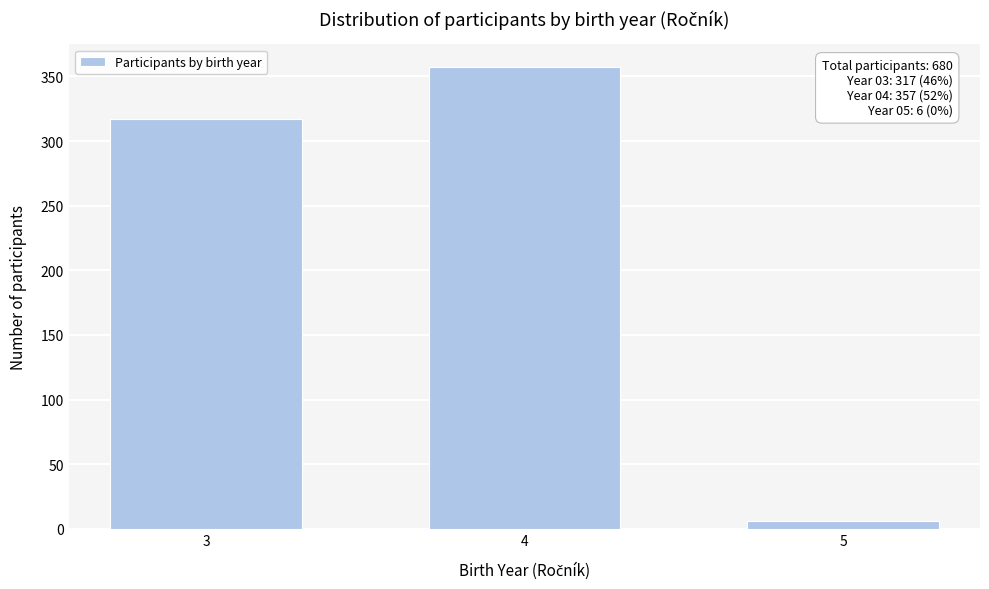

Reading left to right, list all the values displayed in this chart.

317	357	6